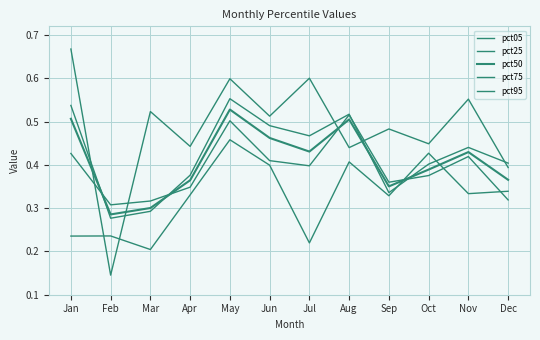

In pct95, how many points are lower than both neighbors (excluding endpoints)?

5